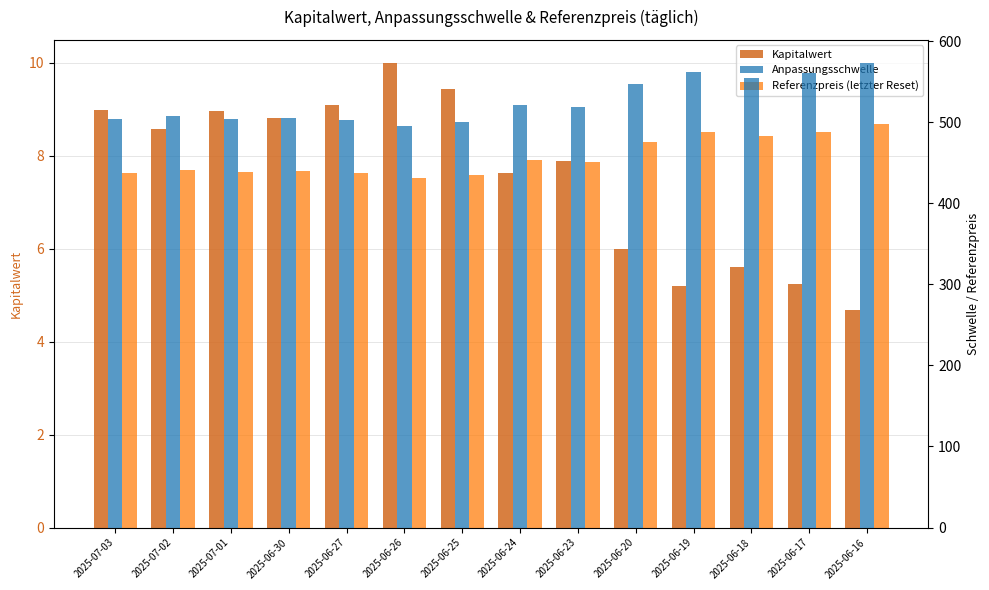

Is the value of Anpassungsschwelle at 2025-06-19 greater than the value of Referenzpreis (letzter Reset) at 2025-06-18?

Yes